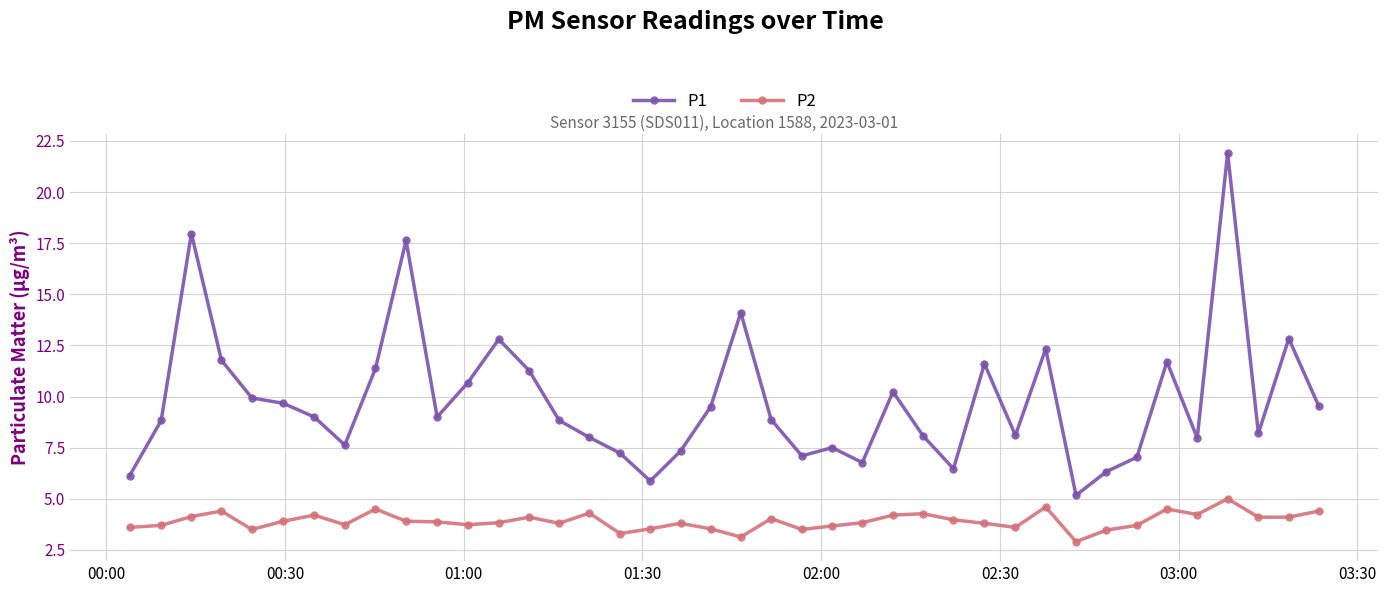

What is the value of the P2 point at the 30th from the left?

3.6